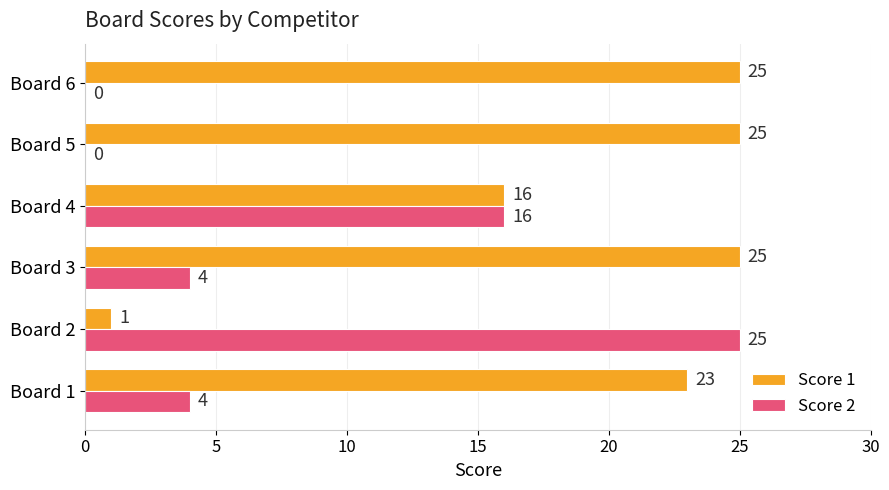

Between Board 1 and Board 3, which series saw the biggest shift?

Score 1